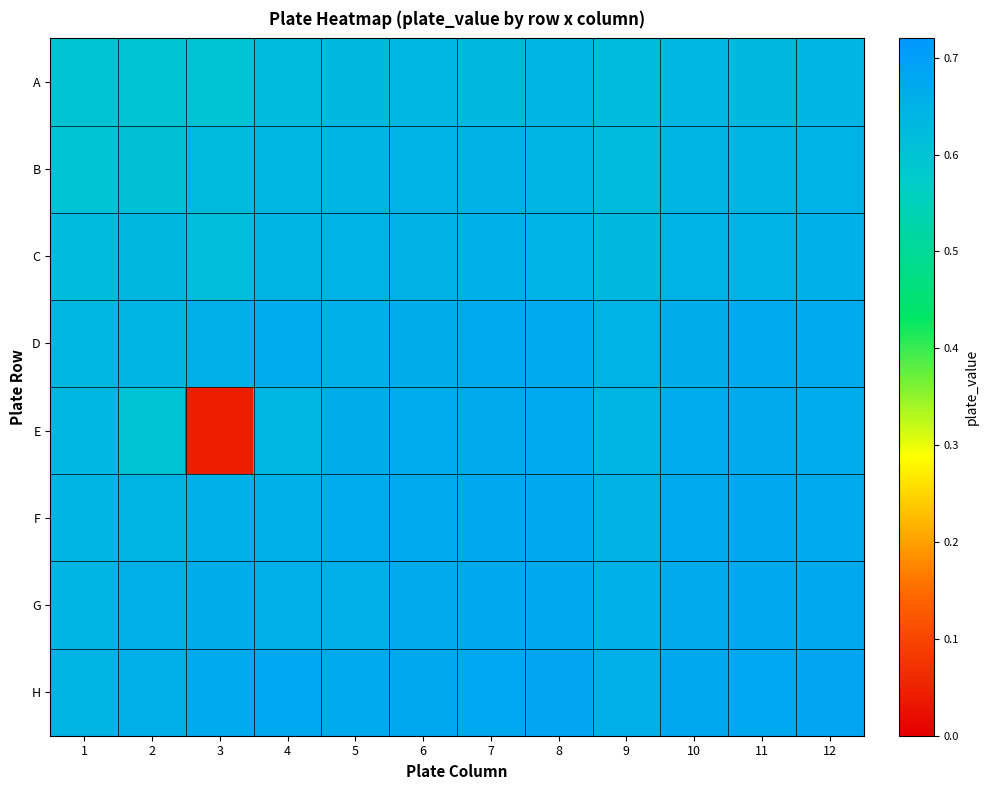

Which has a higher value, 11 or 4?

11